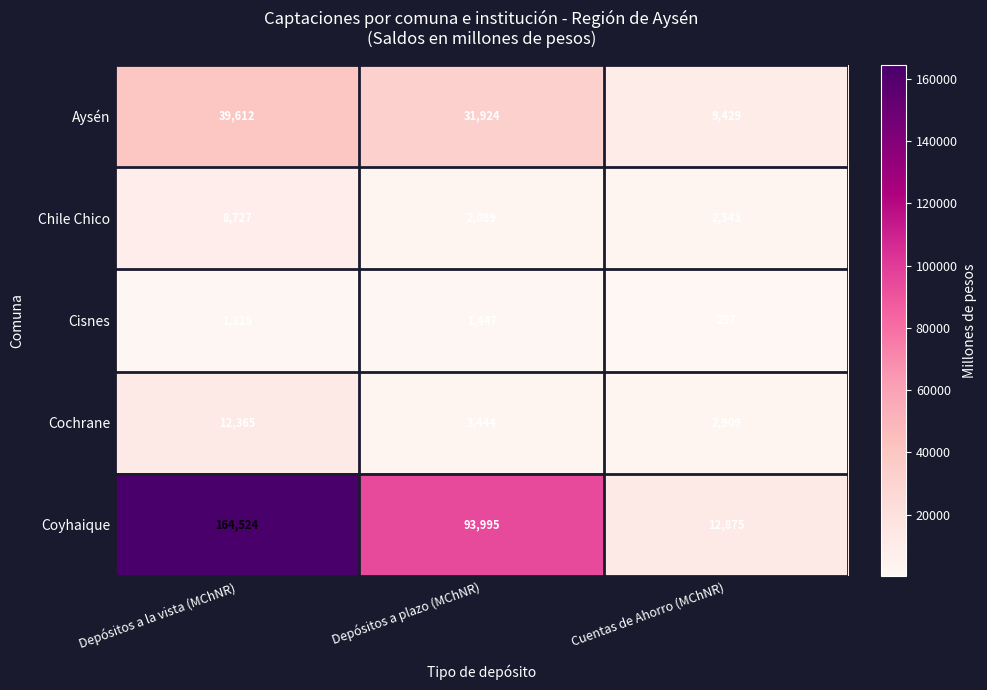

Which series has the largest total across all categories?

Coyhaique